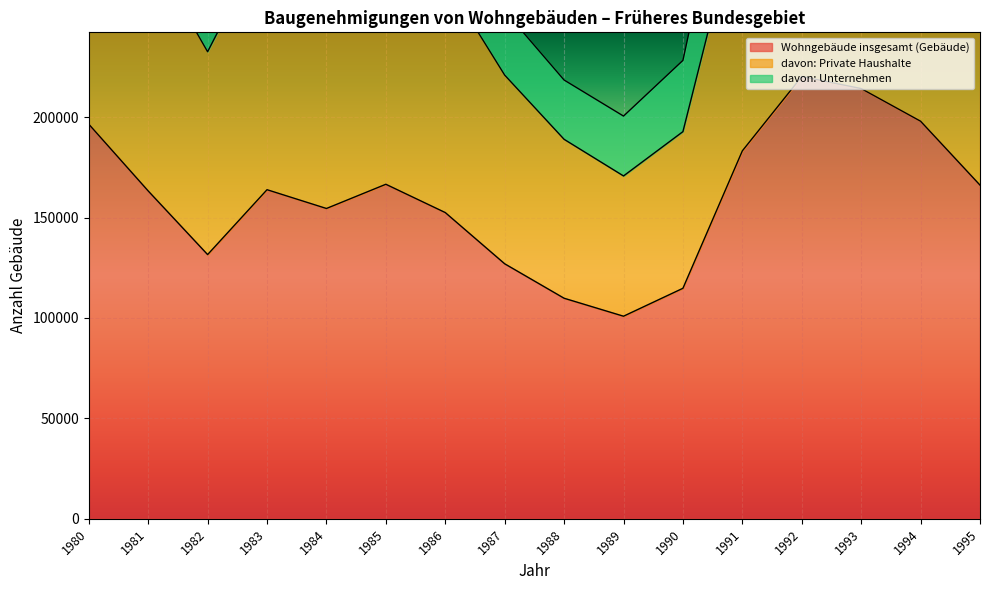

At how many categories does at least one series exceed 308081?

5